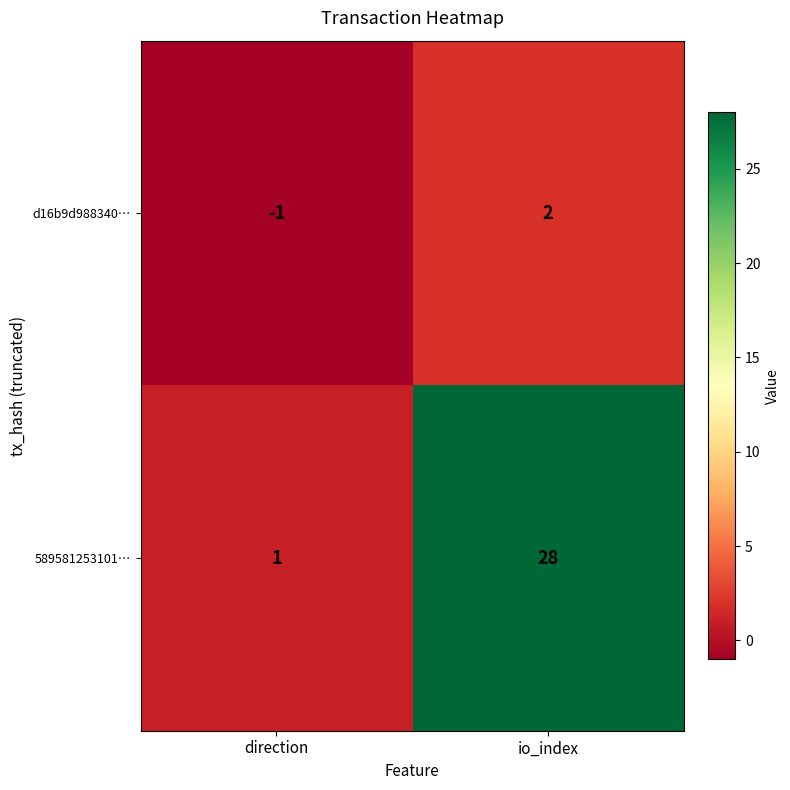

What is the maximum value shown in the chart?

28